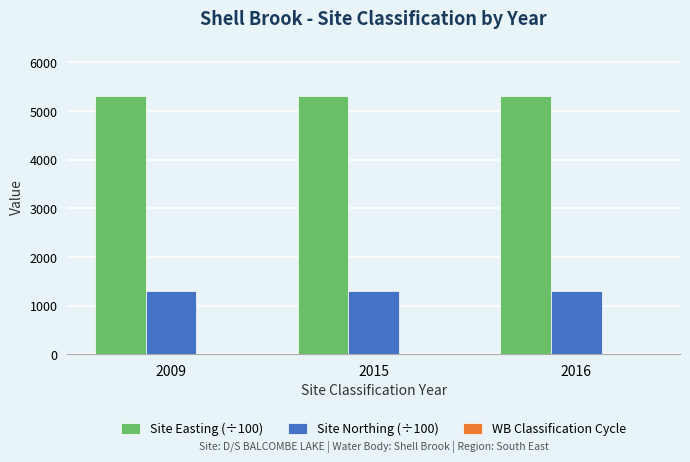

Which series has the largest total across all categories?

Site Easting (÷100)